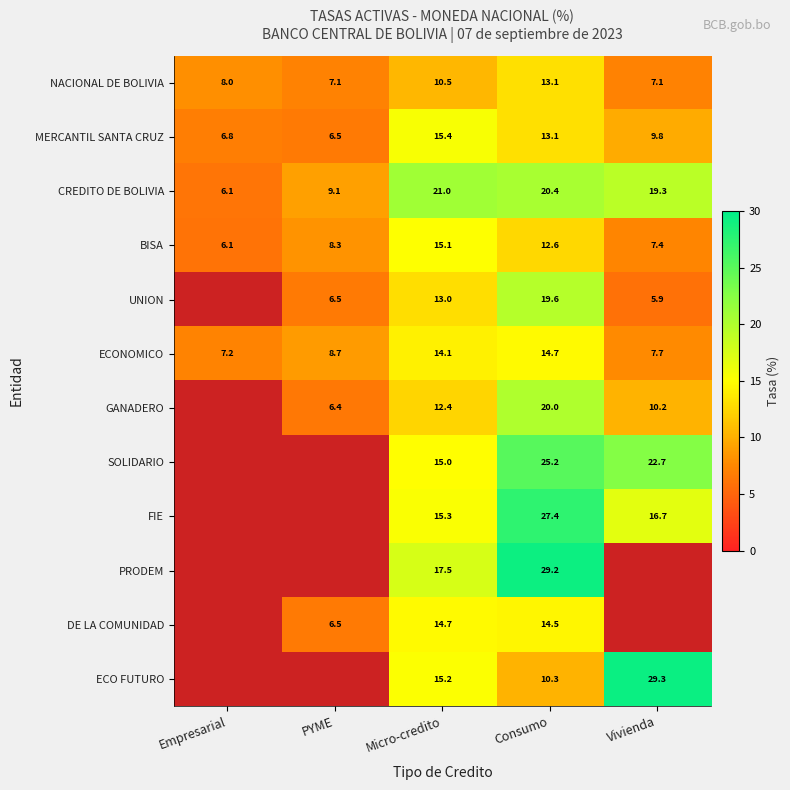

Is the value of GANADERO at Vivienda greater than the value of ECONOMICO at Consumo?

No